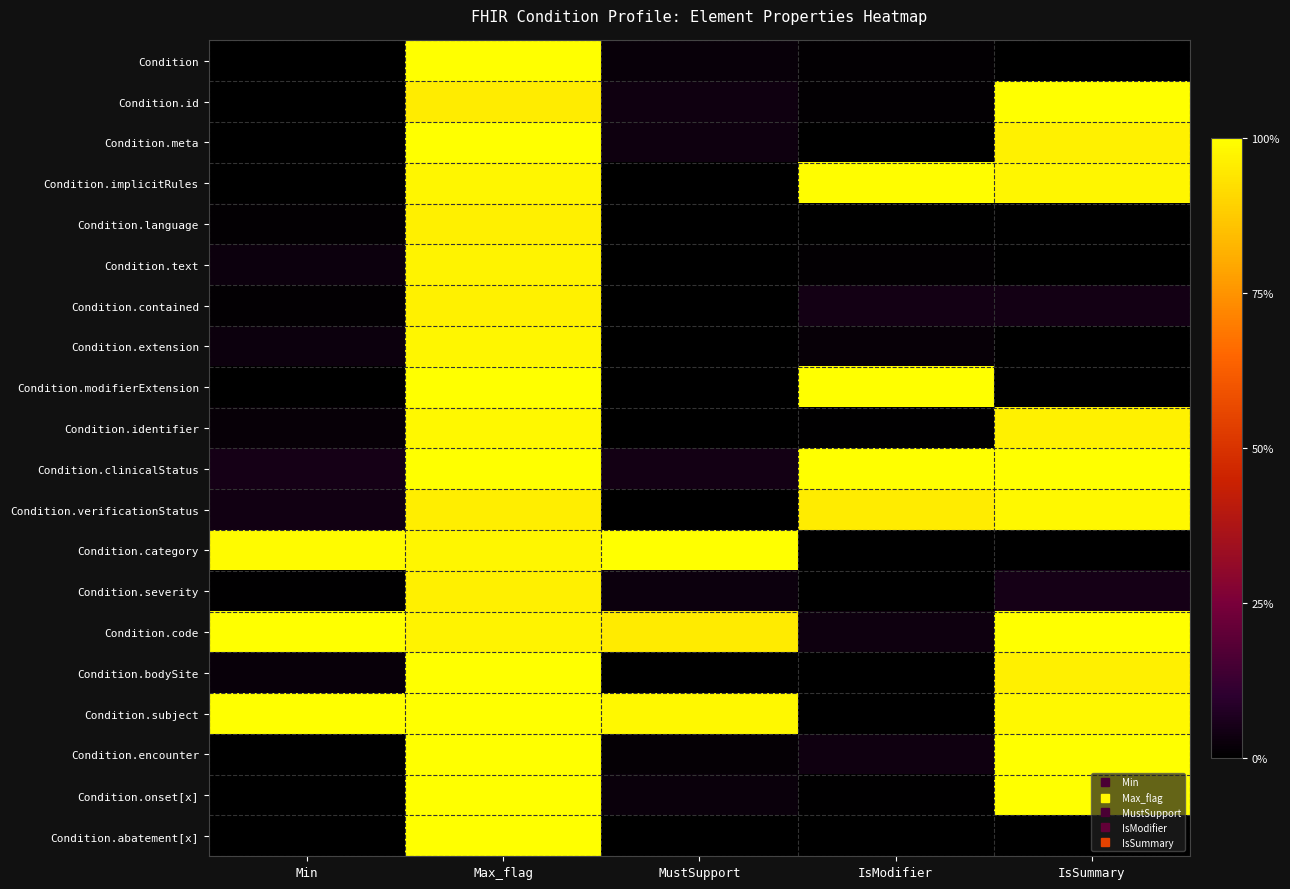

Which label corresponds to the smallest value in the chart?

Min